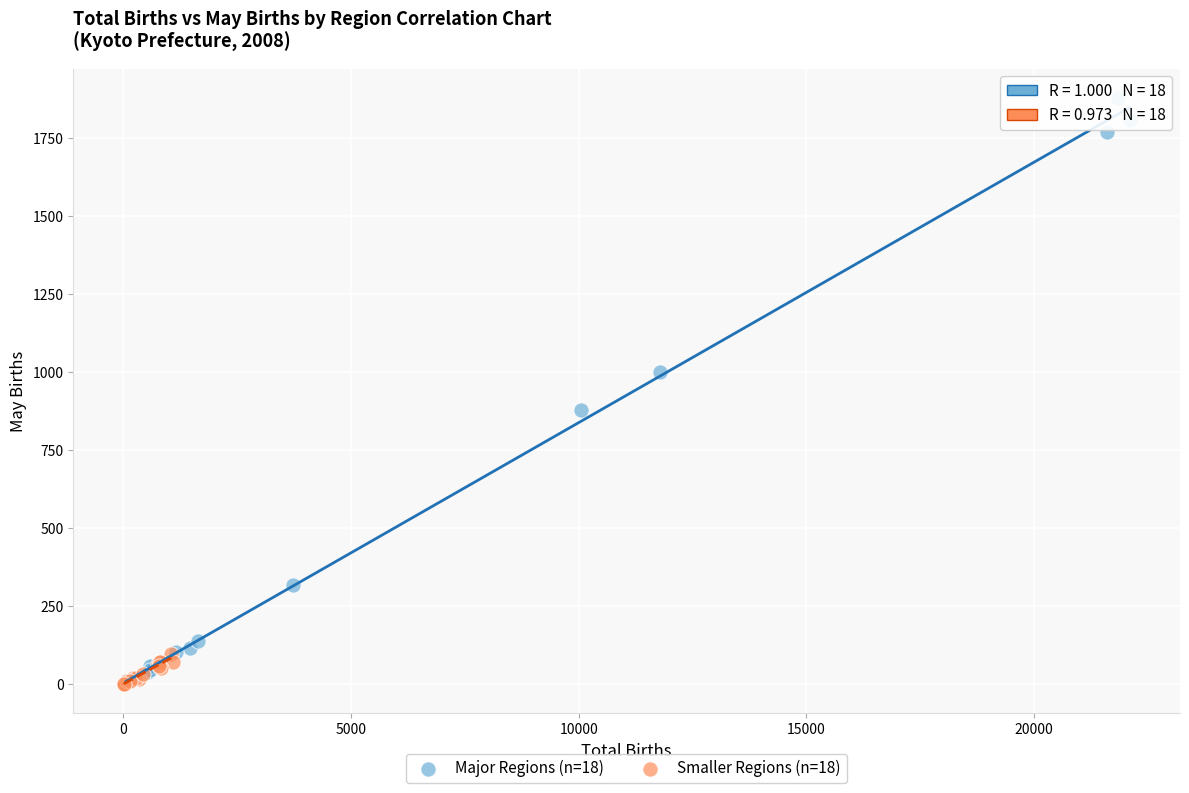

Which series contains the highest Y value?

Major Regions (n=18)